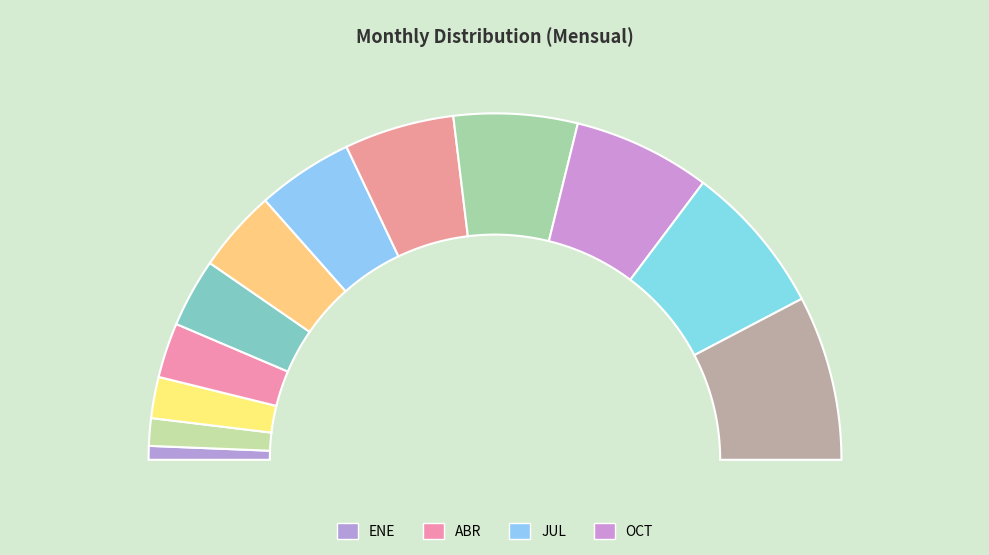

How many slices are in this pie chart?

12